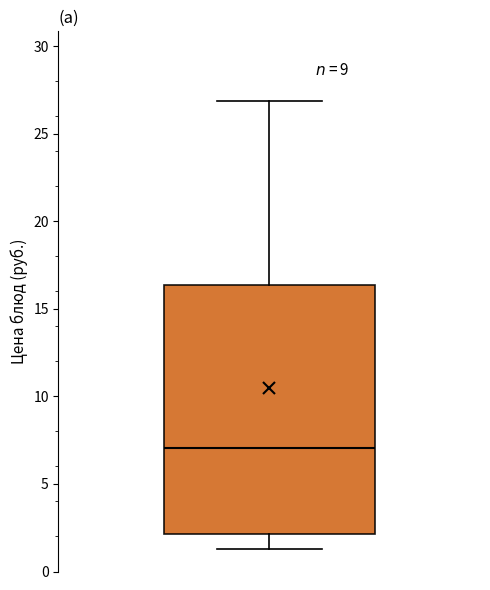

Read this box plot against the y-axis: the position of the median line, the range covered by the box, and the ends of both whiskers. The values are not printed on the chart, so give them approximately, as read against the axis.

median 7.0, box 2.0 to 16.5, whiskers 1.5 to 27.0